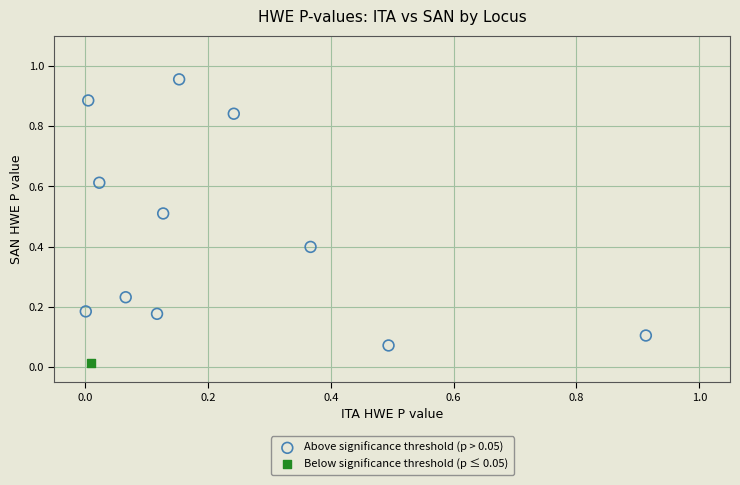

What are all the series names shown in the legend?

Above significance threshold (p > 0.05), Below significance threshold (p ≤ 0.05)